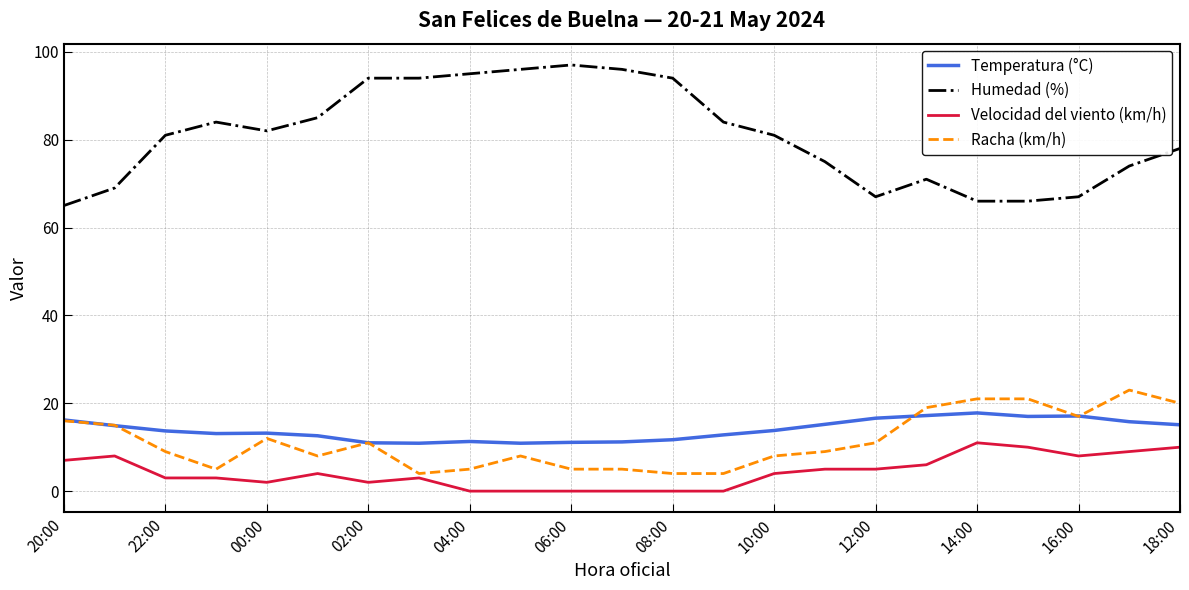

Does the chart have visible grid lines?

Yes